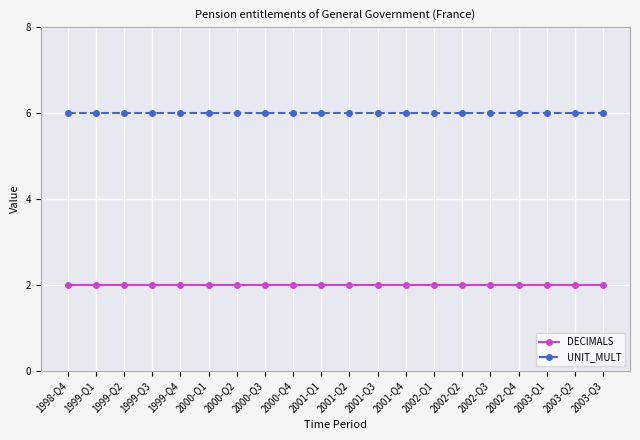

Is the value of UNIT_MULT at 2002-Q2 greater than the value of DECIMALS at 2001-Q4?

Yes